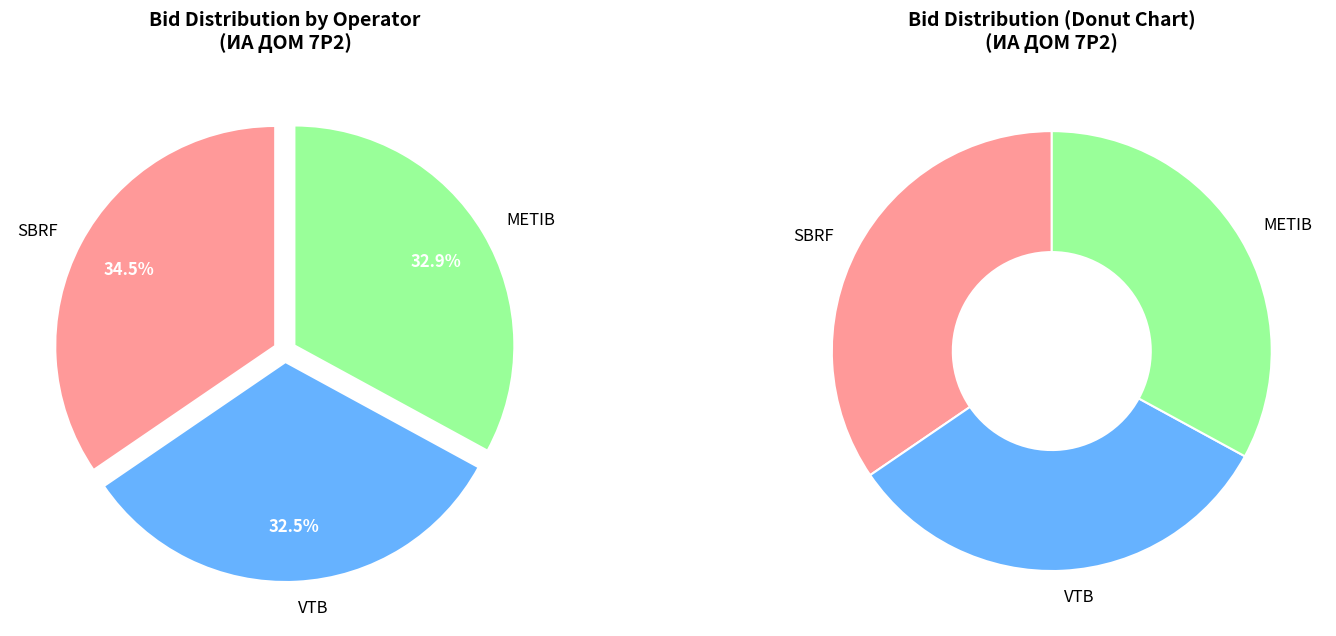

Approximately how many times larger is the value at METIB compared to SBRF?

1.0